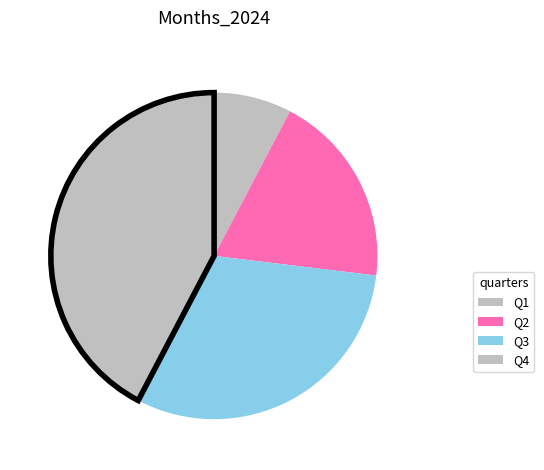

How many segments does this pie chart have?

4